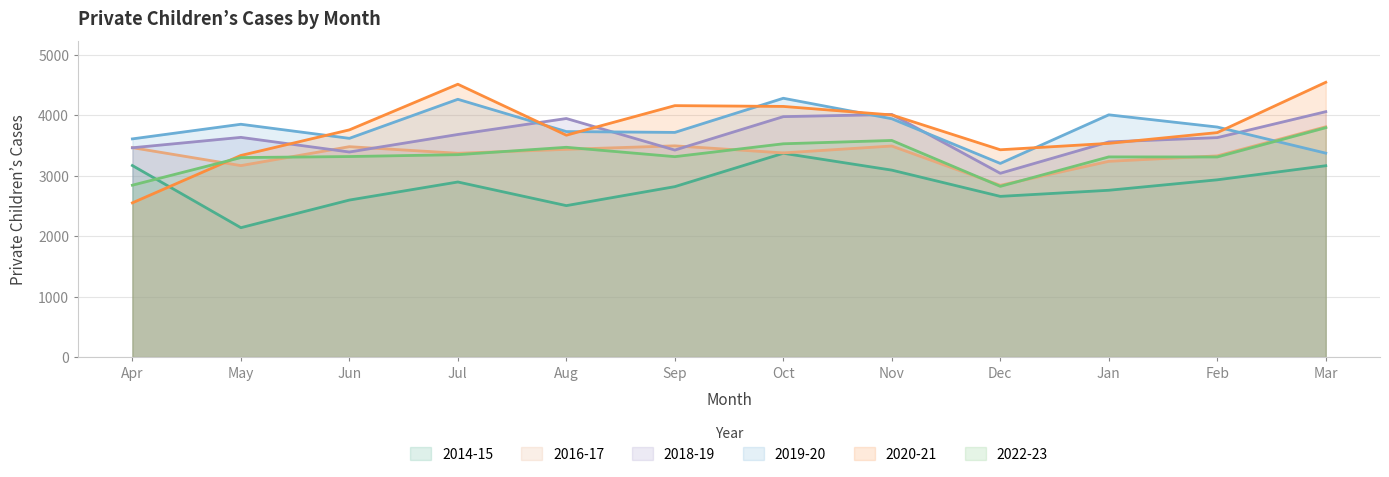

The value of 2018-19 at Jun is 3393. True or false?

True